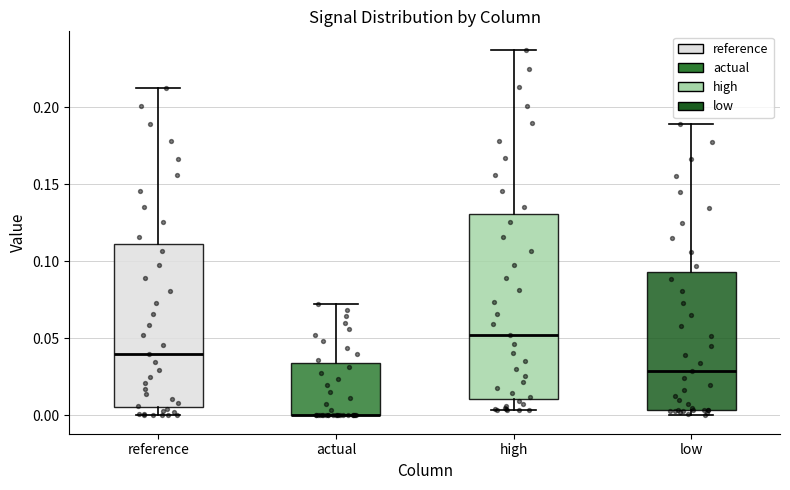

Comparing the boxes themselves (not the whiskers), which one is the tallest?

high